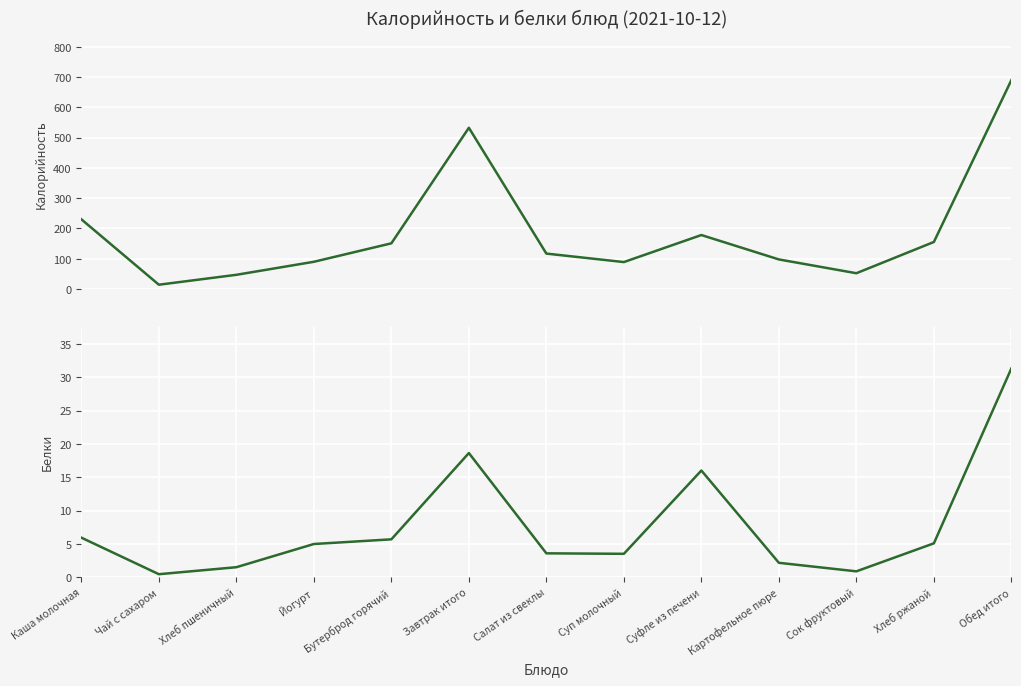

What is the value of the Белки point at the 5th from the left?

5.7